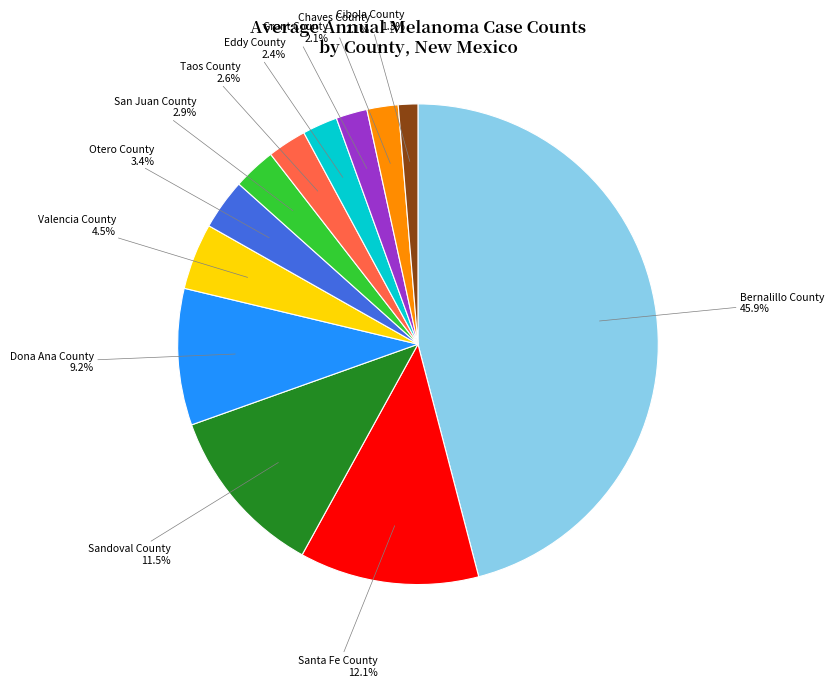

What is the ratio of the value at Taos County to the value at Cibola County?

2.0